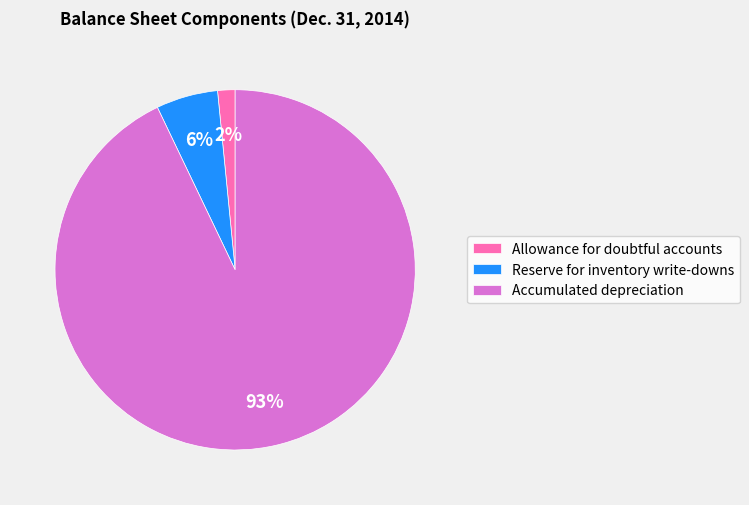

True or false: Reserve for inventory write-downs accounts for 6% of the total.

True